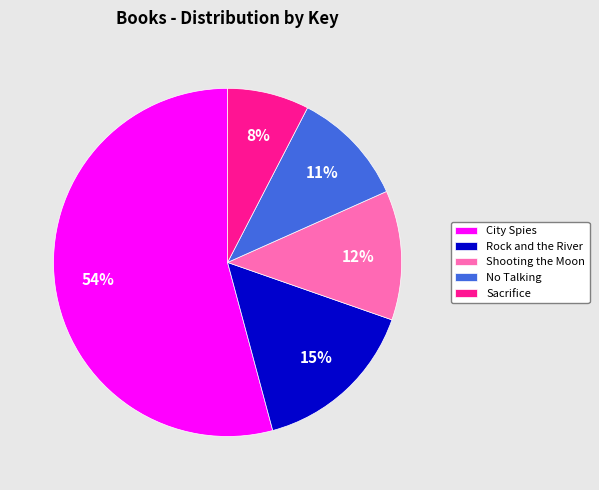

What is the largest slice in the pie chart?

City Spies